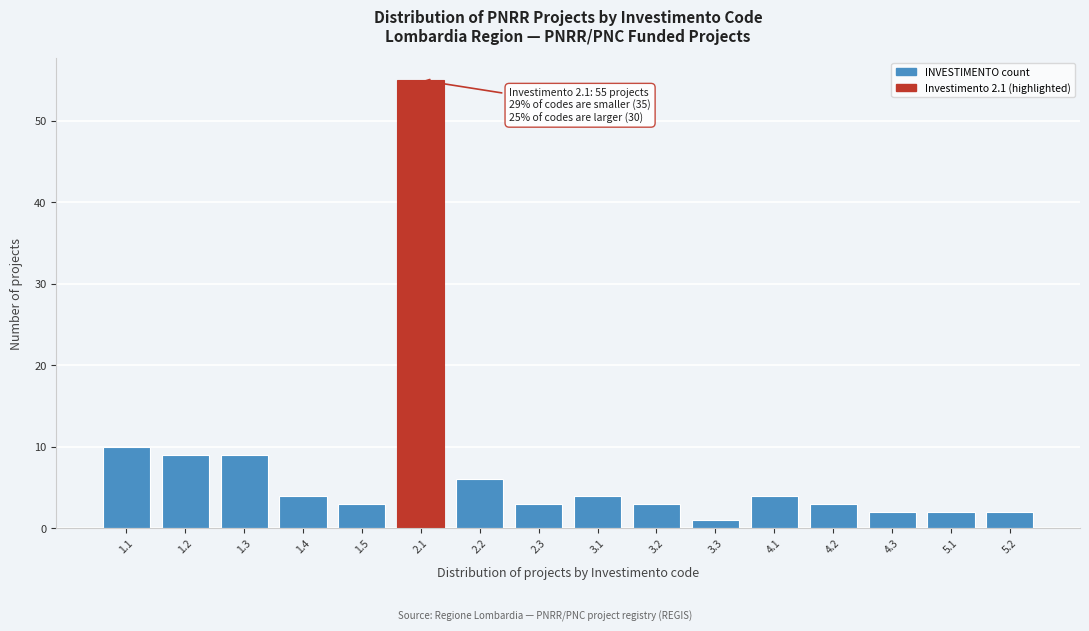

Reading left to right, list all the values displayed in this chart.

1.1=10	1.2=9	1.3=9	1.4=4	1.5=3	2.1=55	2.2=6	2.3=3	3.1=4	3.2=3	3.3=1	4.1=4	4.2=3	4.3=2	5.1=2	5.2=2